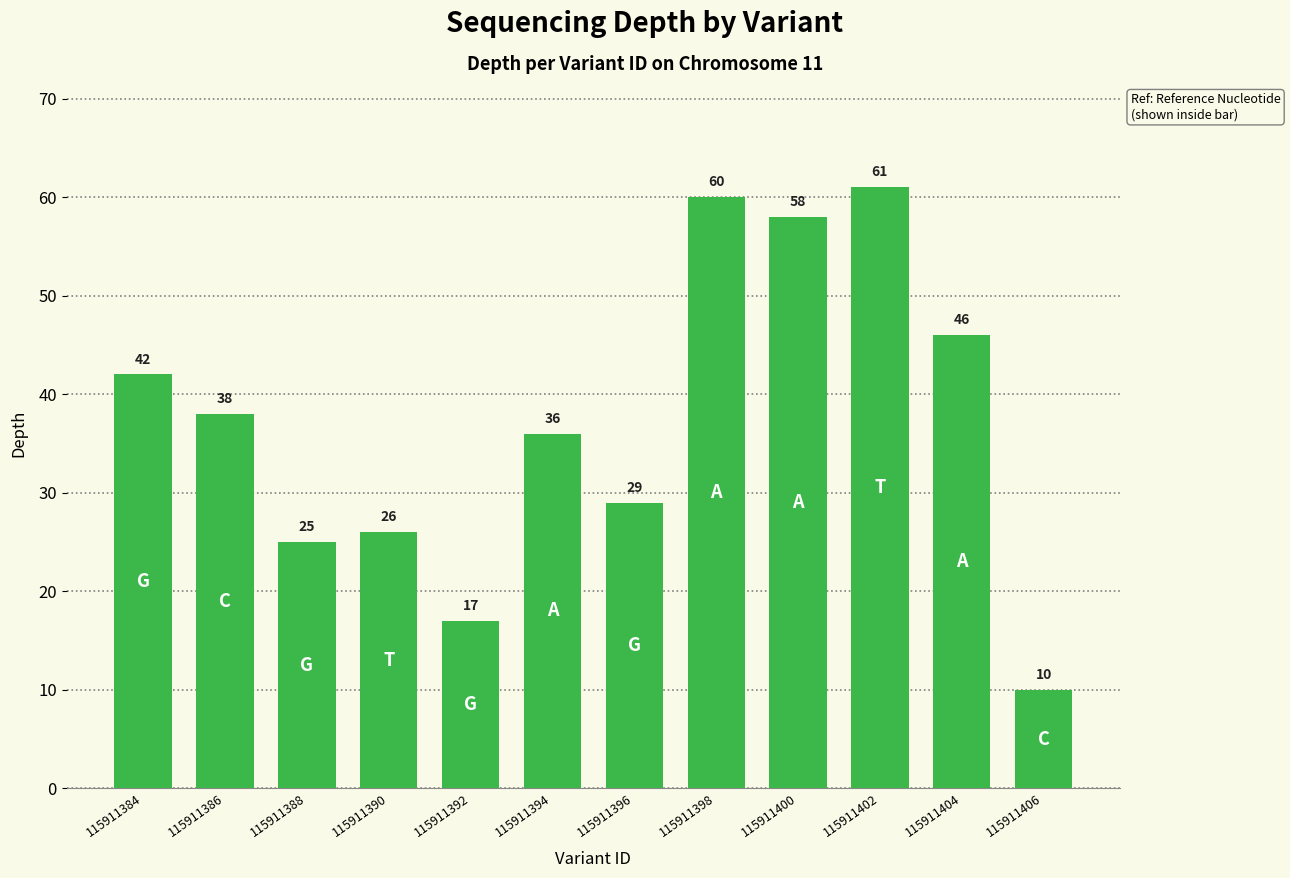

What is the maximum value shown in the chart?

61